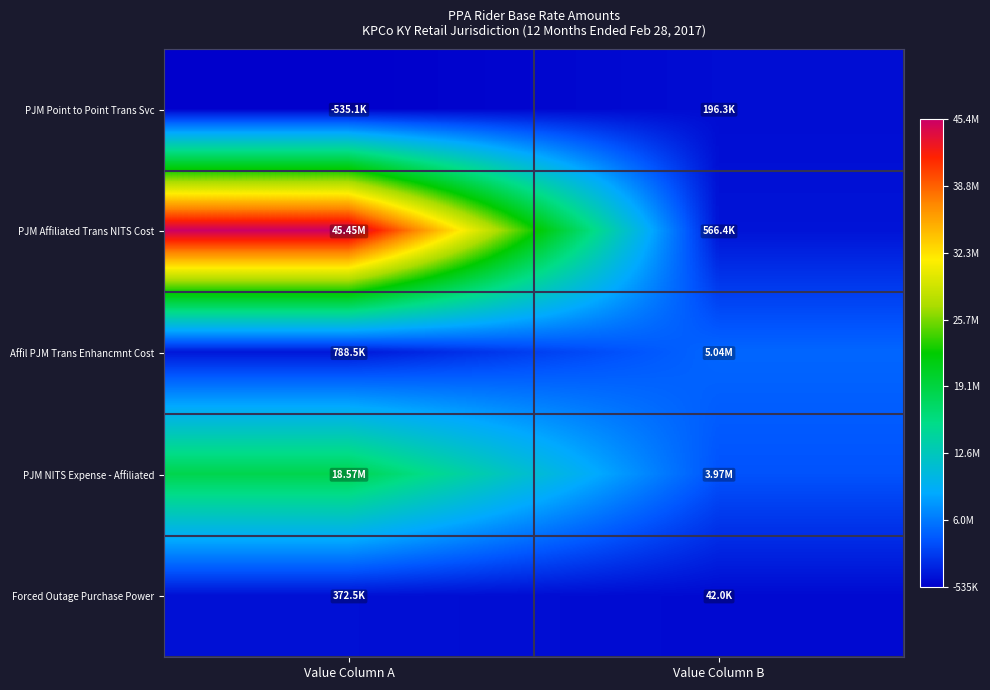

Which series has the widest spread of values?

PJM Affiliated Trans NITS Cost